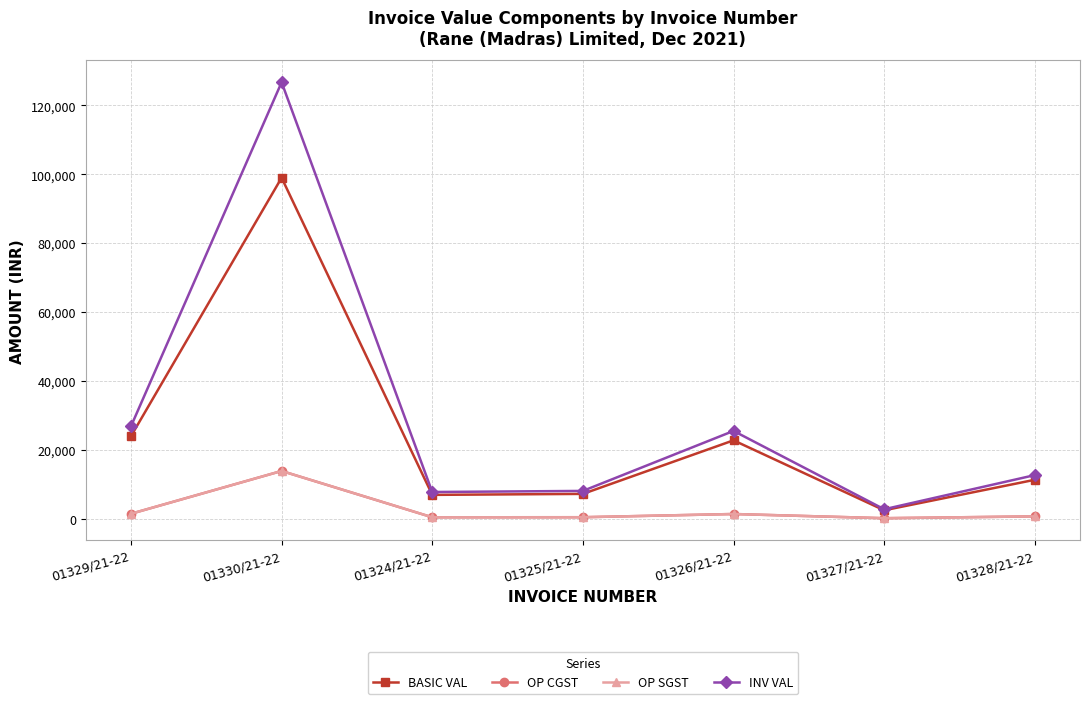

What is the difference between the highest and lowest values at 01328/21-22?

11978.0